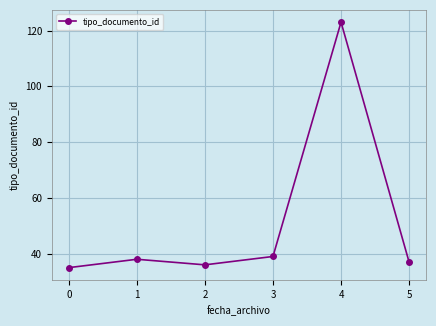

List the labels in order of value, largest first.

4, 3, 1, 5, 2, 0